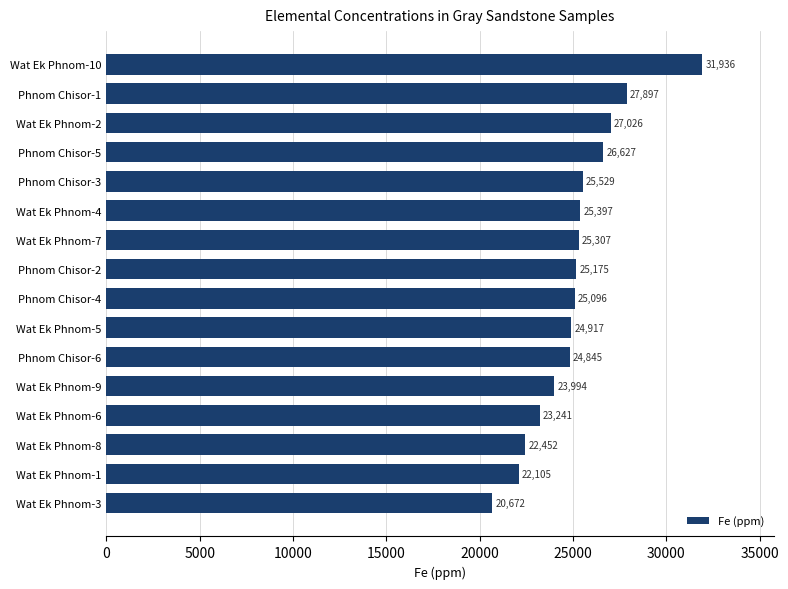

How many data points are less than 25175?

8